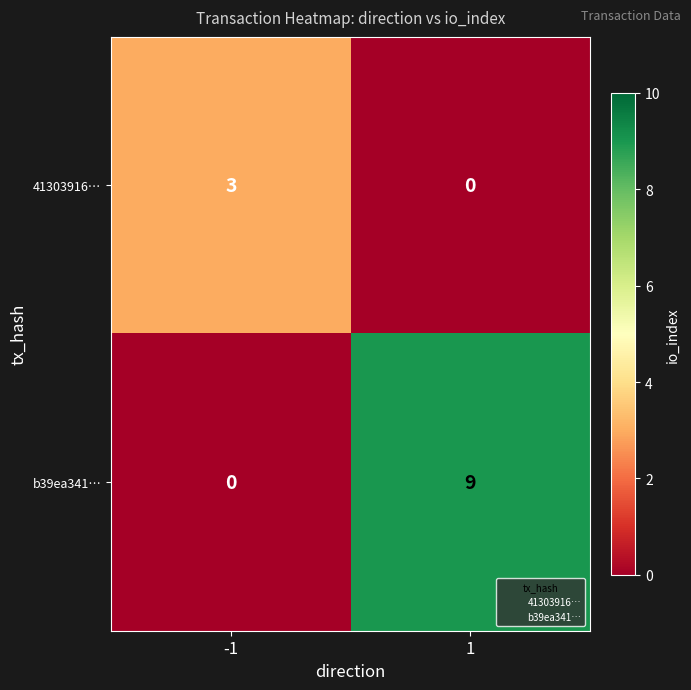

What is the sum of the 41303916… values at -1 and 1?

3